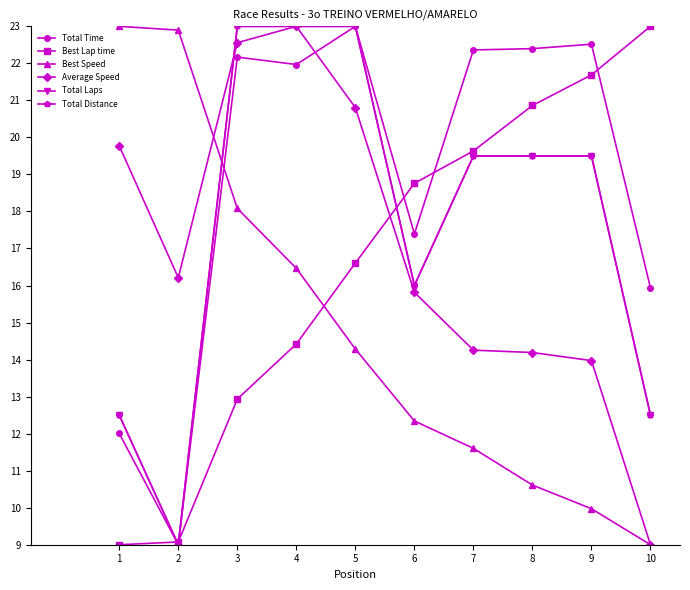

What is the greatest value displayed?

23.0